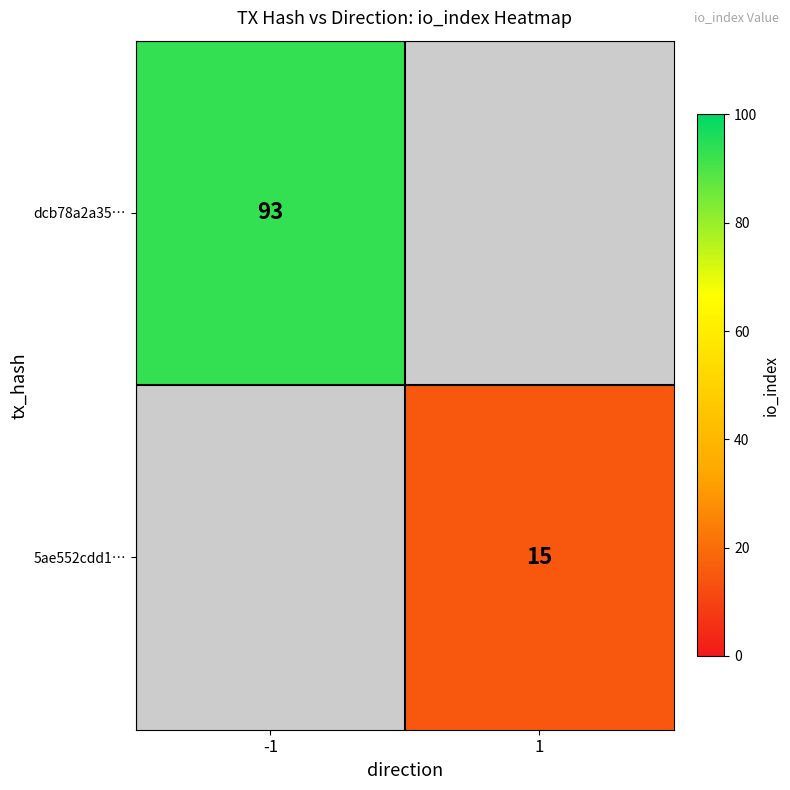

True or false: dcb78a2a35… has a value of 93 at -1.

True